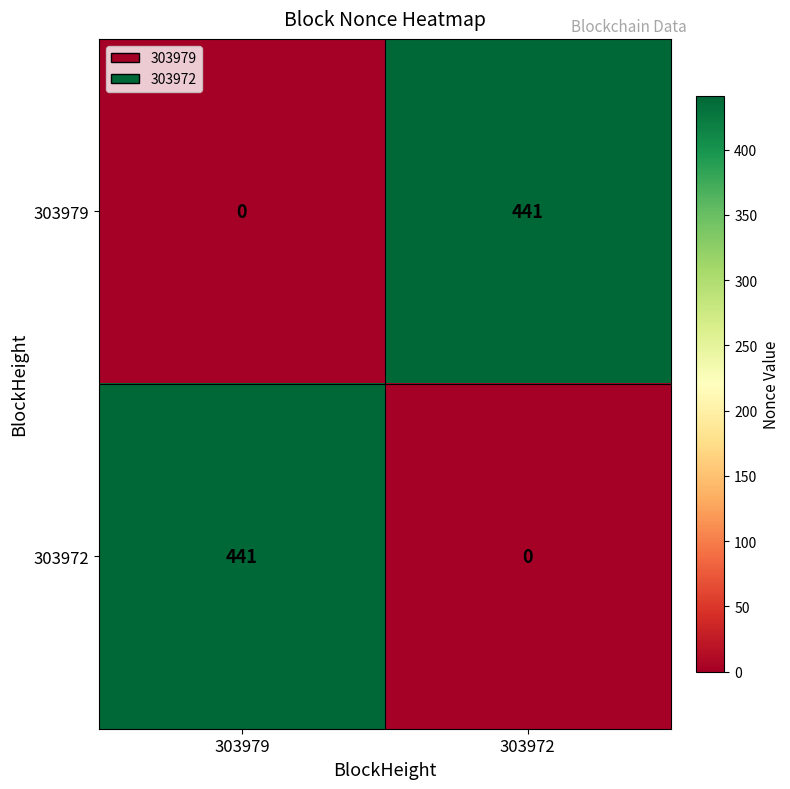

At how many categories does at least one series exceed 364?

2